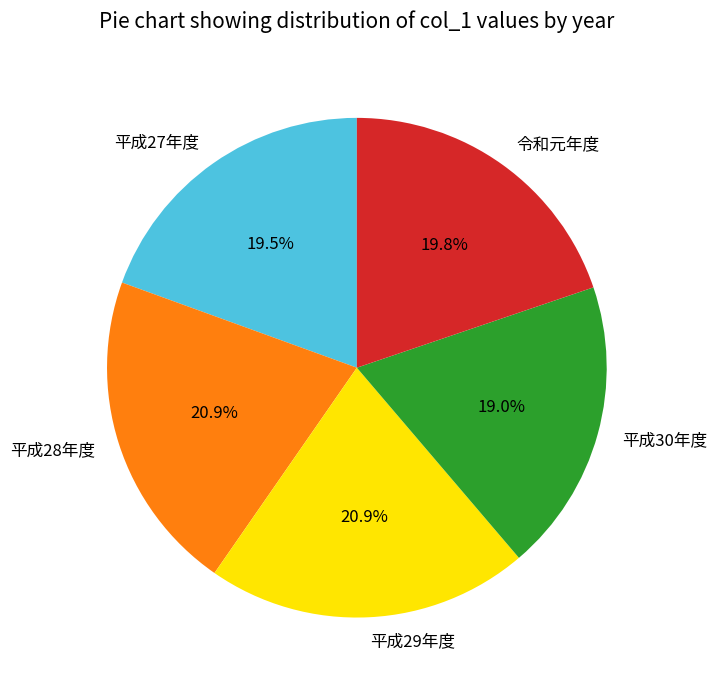

Do 平成30年度 and 平成27年度 together represent more than half of the pie?

No